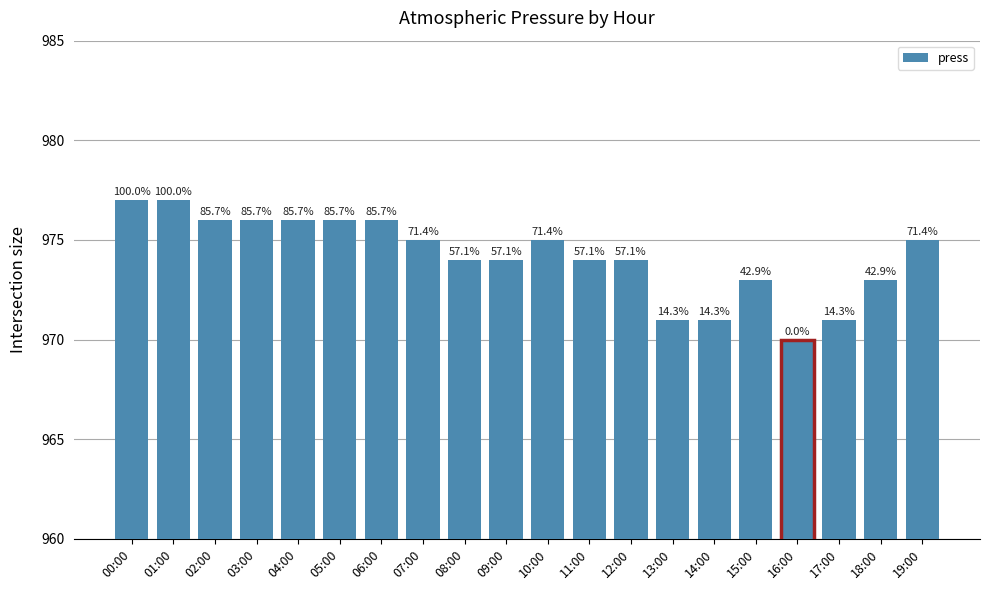

The chart shows a value of 1700 at 01:00. True or false?

False